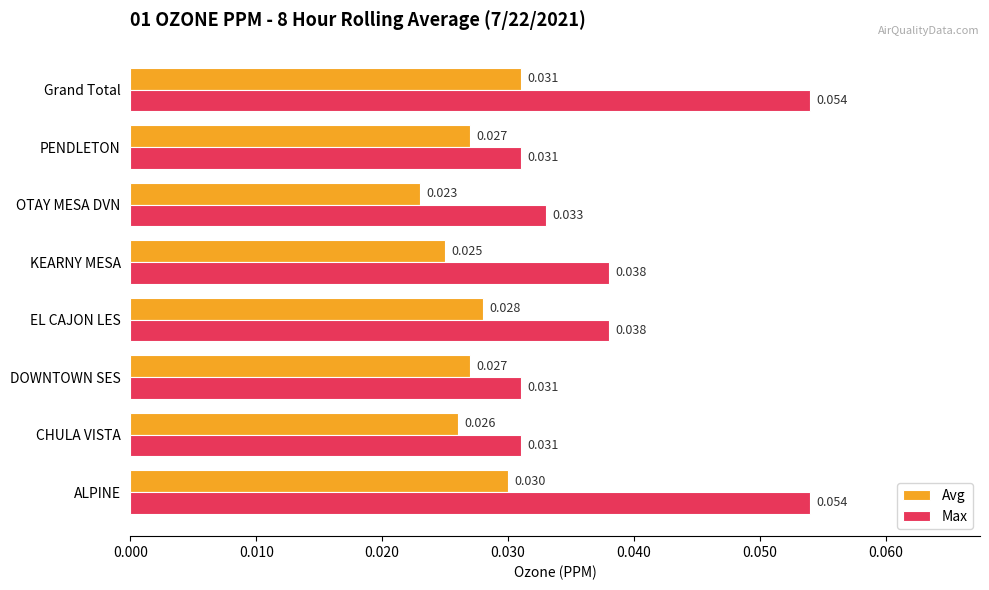

Rank the series by their average value, from highest to lowest.

Max, Avg